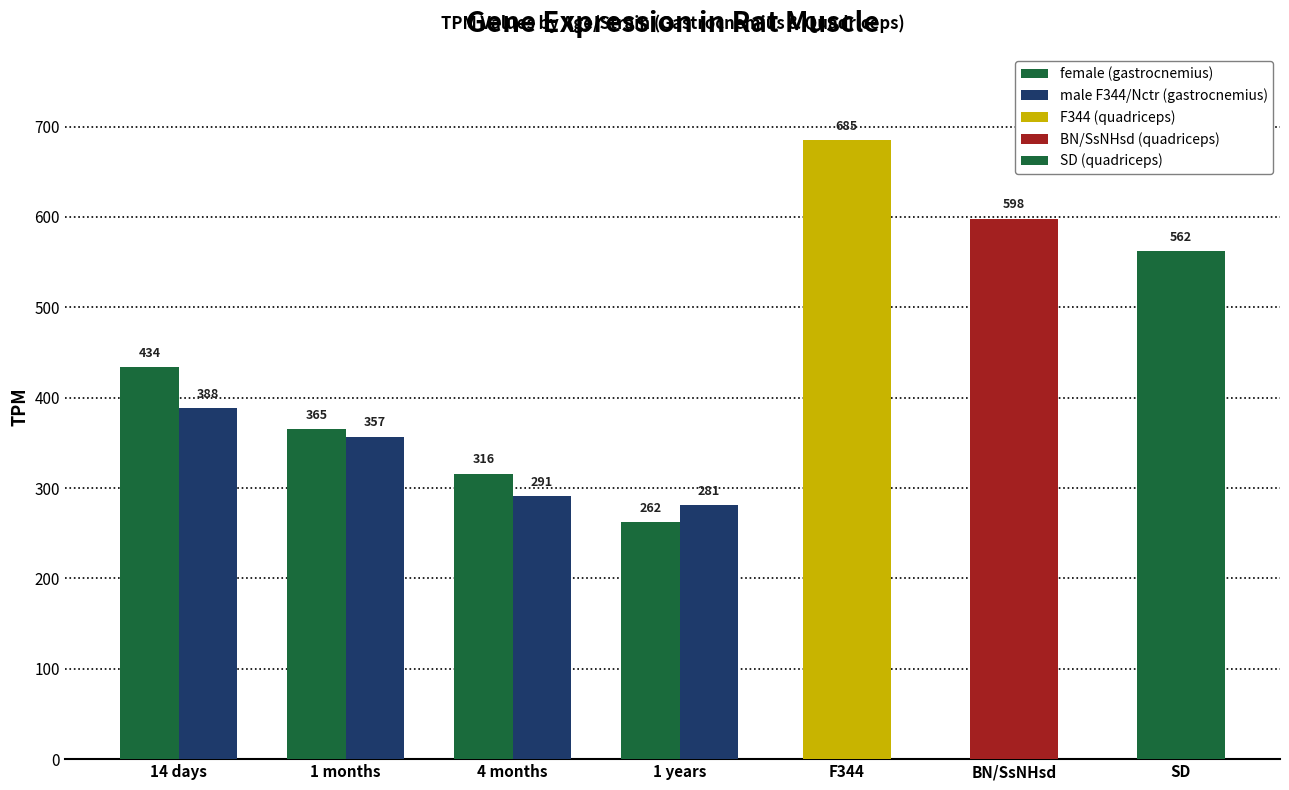

Where is male F344/Nctr (gastrocnemius) nearest to the value 334?

1 months